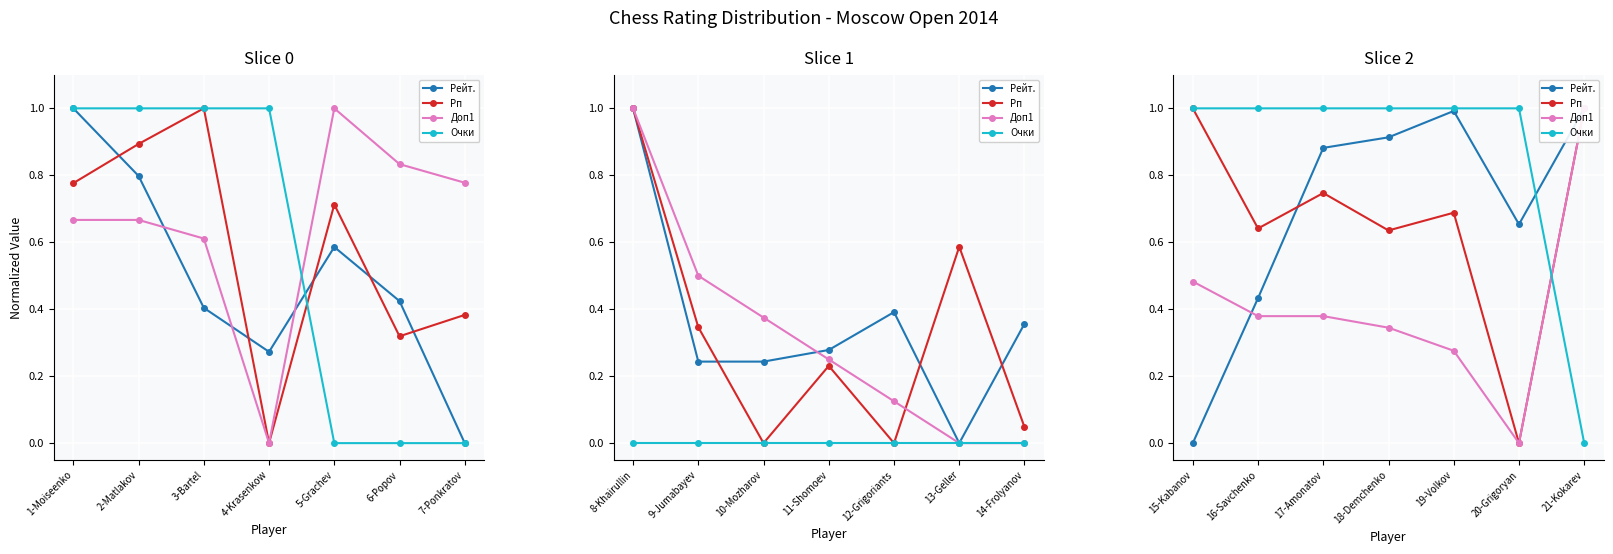

Which series changed the most between 17-Amonatov and 18-Demchenko?

Рп